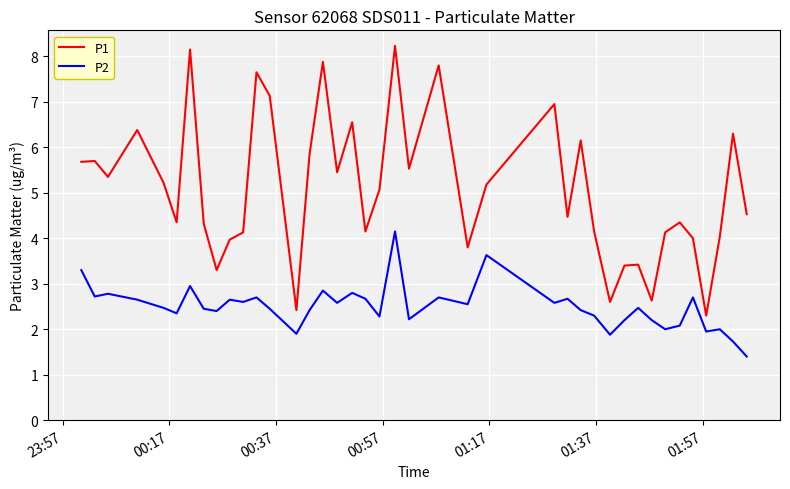

Rank the series by their average value, from lowest to highest.

P2, P1